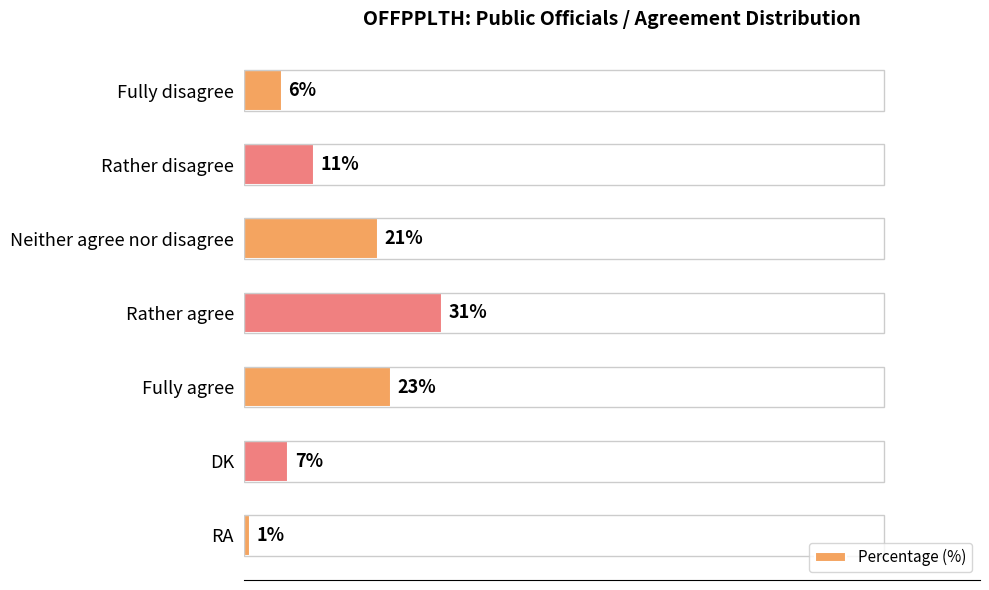

Which label corresponds to the largest value in the chart?

Rather agree